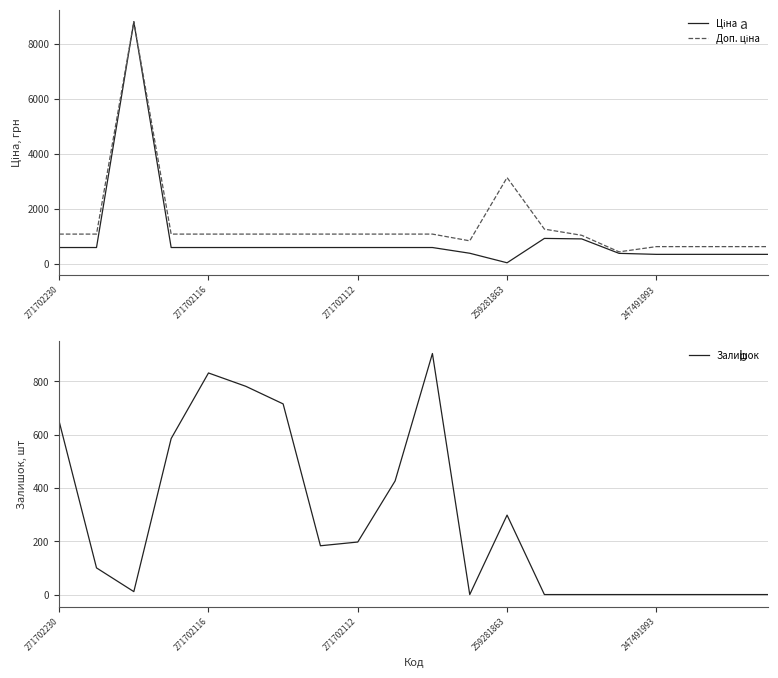

Rank the series by their average value, from highest to lowest.

Доп. ціна, Ціна, Залишок